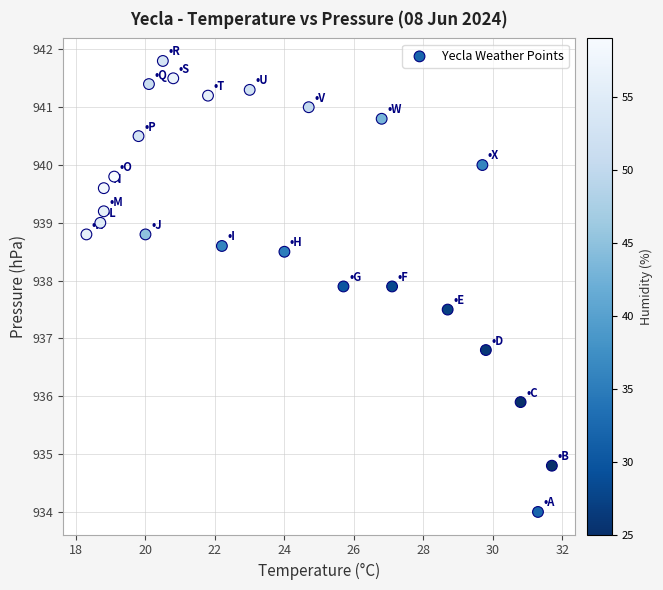

What Y value in the scatter plot is closest to 937?

936.8